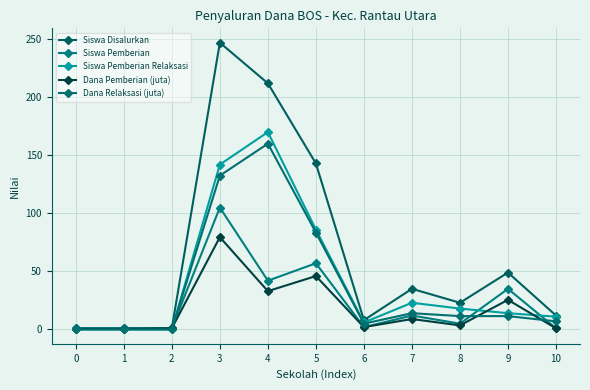

List the series in order of their peak value, highest first.

Siswa Disalurkan, Siswa Pemberian Relaksasi, Dana Relaksasi (juta), Siswa Pemberian, Dana Pemberian (juta)